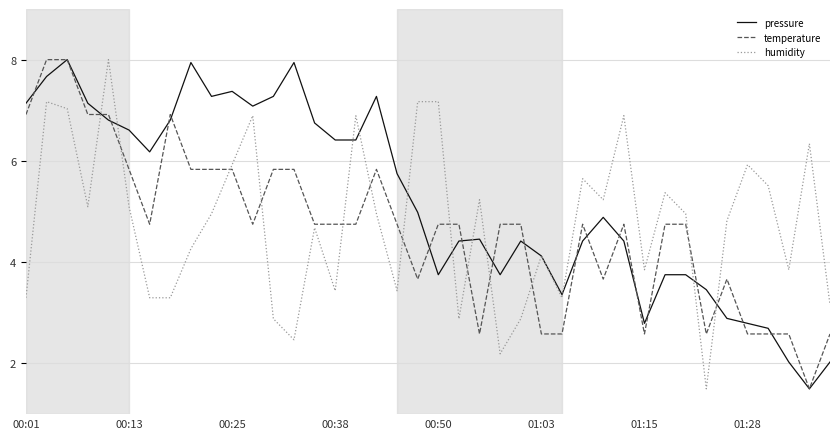

Reading right to left, what are all the values shown in this chart?

pressure: 2.0	1.5	2.0	2.7	2.8	2.9	3.5	3.8	3.8	2.8	4.4	4.9	4.4	3.4	4.1	4.4	3.8	4.5	4.4	3.8	5.0	5.7	7.3	6.4	6.4	6.7	7.9	7.3	7.1	7.4	7.3	7.9	6.8	6.2	6.6	6.8	7.1	8.0	7.7	7.1
temperature: 2.6	1.5	2.6	2.6	2.6	3.7	2.6	4.8	4.8	2.6	4.8	3.7	4.8	2.6	2.6	4.8	4.8	2.6	4.8	4.8	3.7	4.8	5.8	4.8	4.8	4.8	5.8	5.8	4.8	5.8	5.8	5.8	6.9	4.8	5.8	6.9	6.9	8.0	8.0	6.9
humidity: 3.2	6.3	3.9	5.5	5.9	4.8	1.5	5.0	5.4	3.9	6.9	5.2	5.6	3.3	4.1	2.9	2.2	5.2	2.9	7.2	7.2	3.4	5.0	6.9	3.4	4.7	2.5	2.9	6.9	5.9	5.0	4.3	3.3	3.3	5.1	8.0	5.1	7.0	7.2	3.3